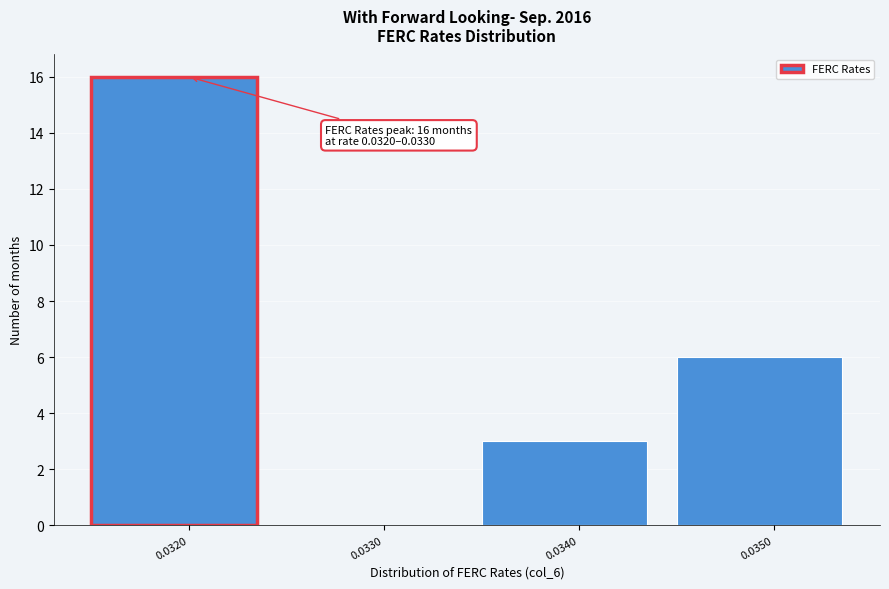

Reading right to left, list all the values displayed in this chart.

0.0350=6	0.0340=3	0.0330=0	0.0320=16